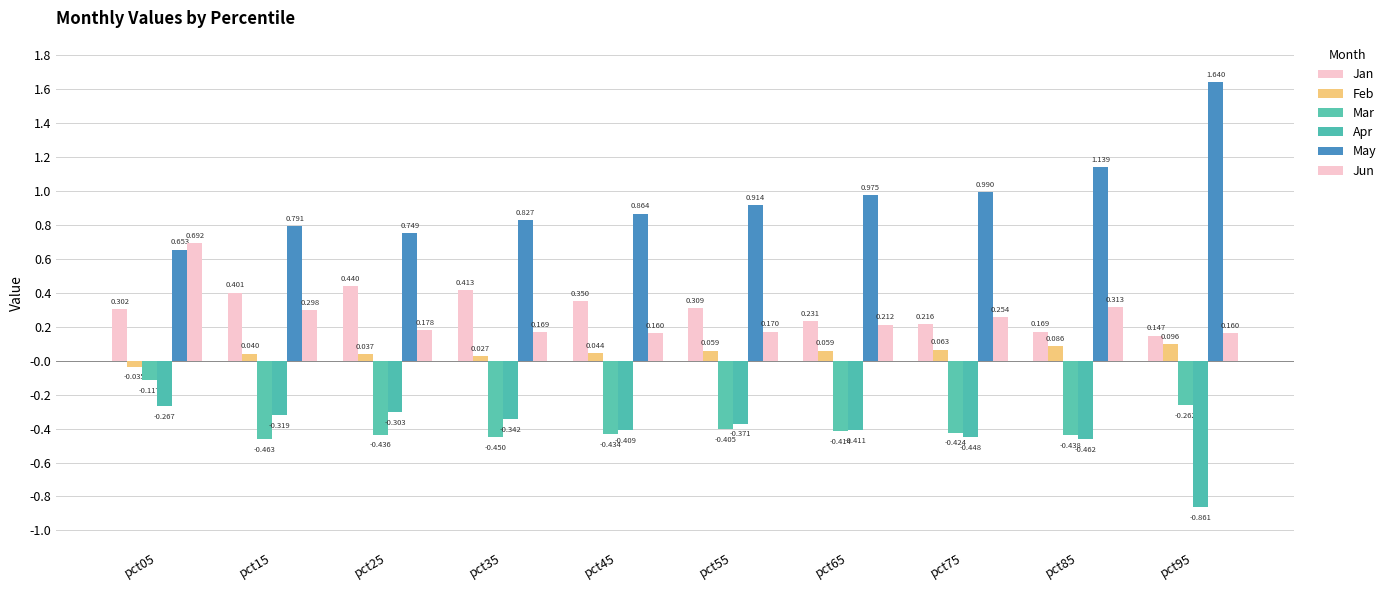

What is the sum of all Feb values?

0.5